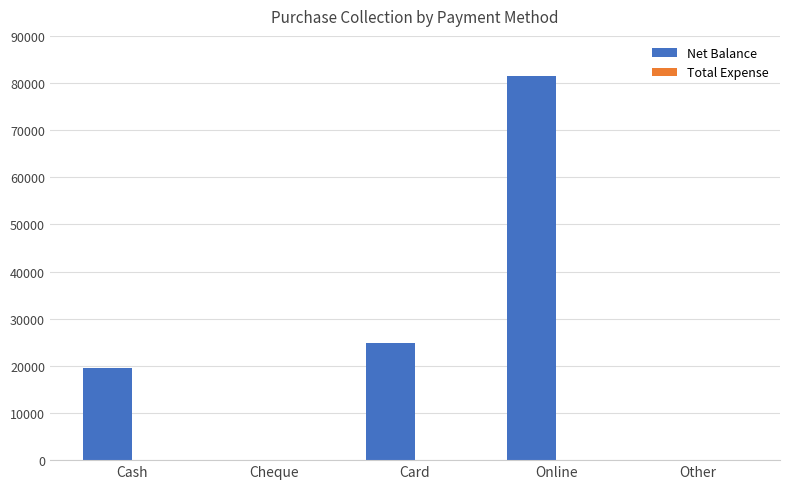

What is the approximate value at Cash?

19470